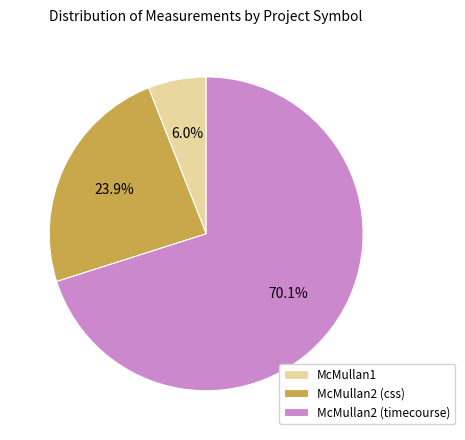

What is the smallest slice in the pie chart?

McMullan1